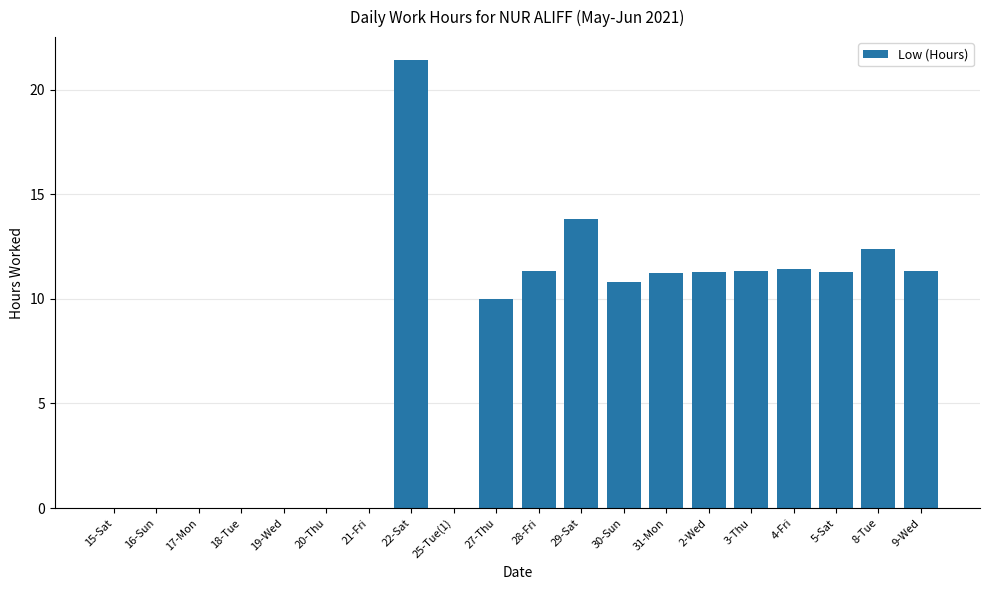

What is the sum of the values at 29-Sat and 28-Fri?

25.2